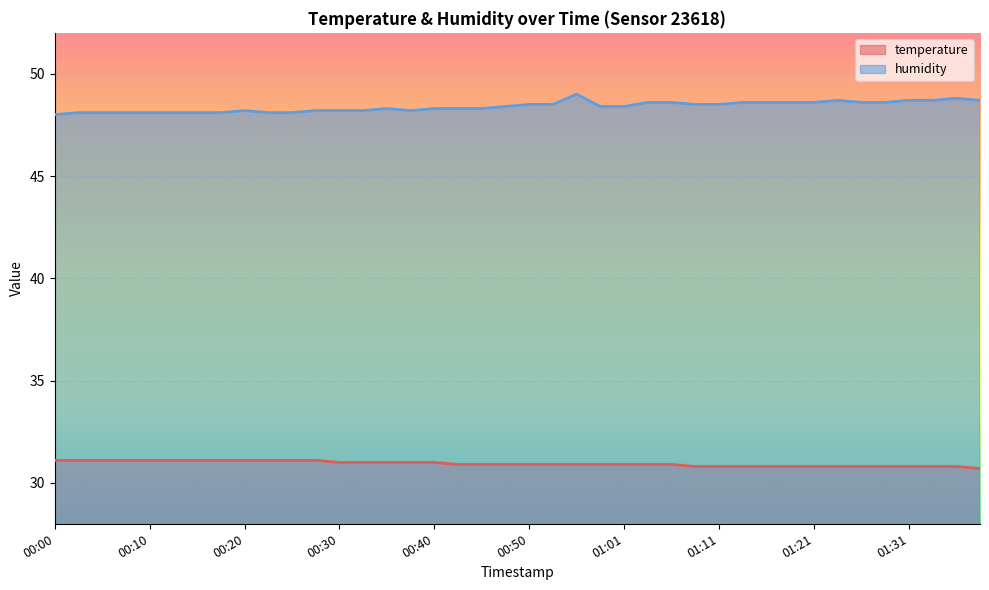

At which label does temperature reach its peak?

00:00